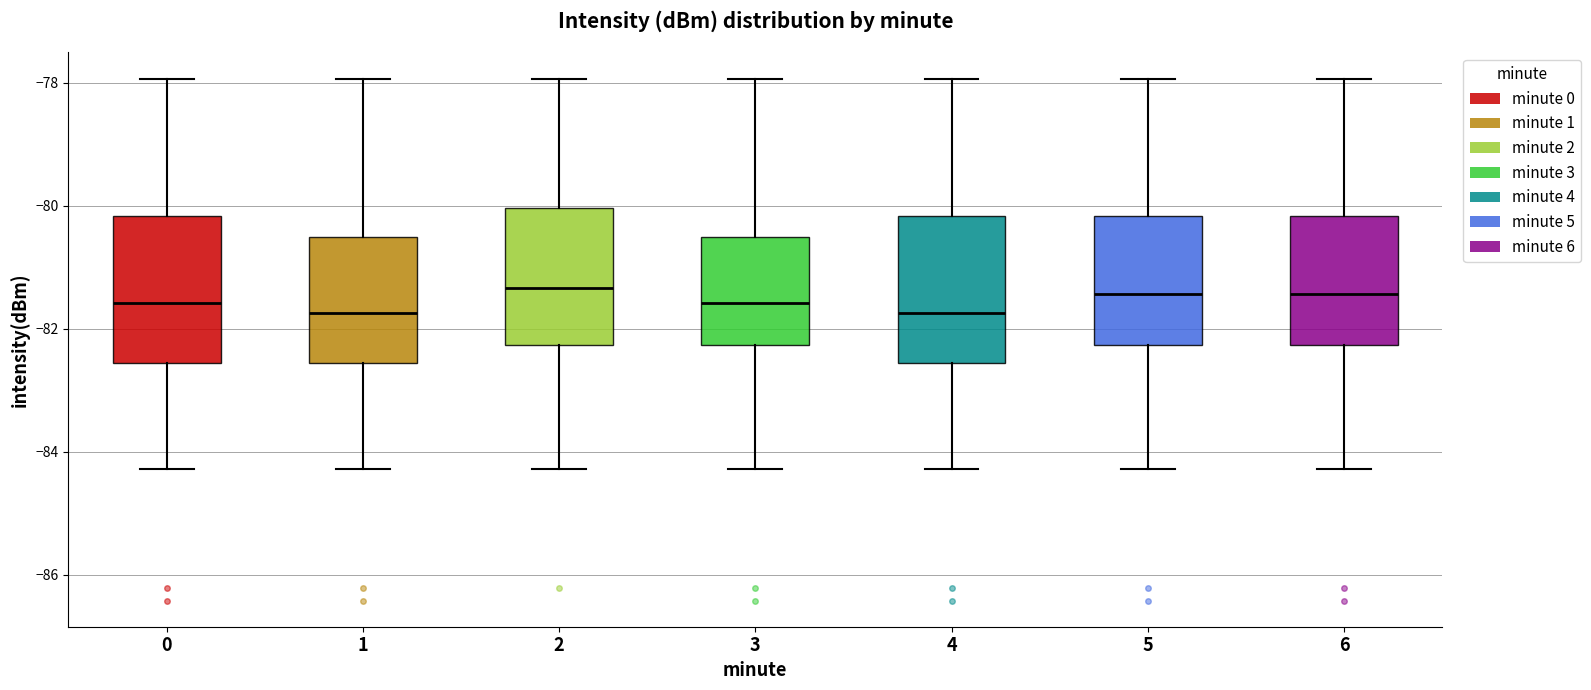

Where does the upper whisker of the box at x = 0 end on the y-axis? The values are not printed on the chart, so give them approximately, as read against the axis.

-78.0